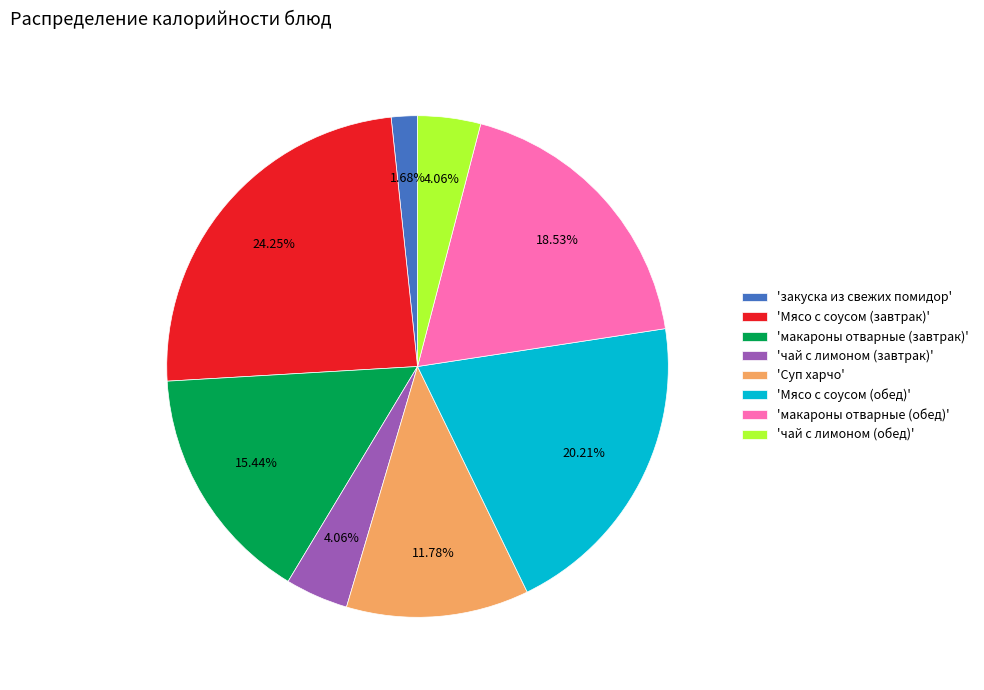

How many segments does this pie chart have?

8